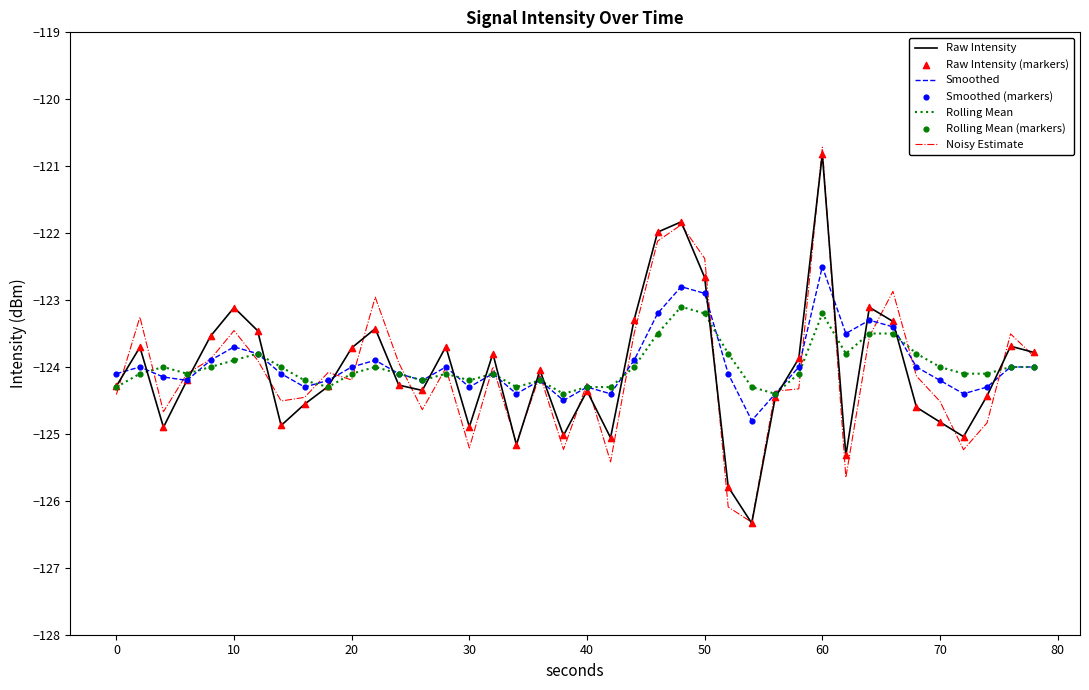

What is the maximum value for Smoothed?

-122.5